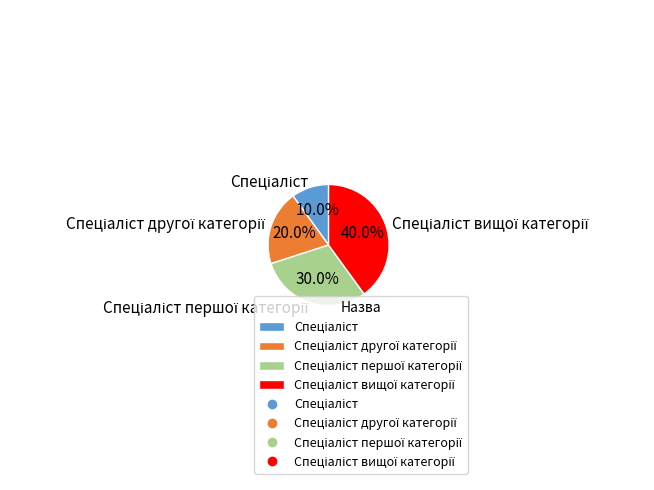

Is there a majority slice in this chart?

No